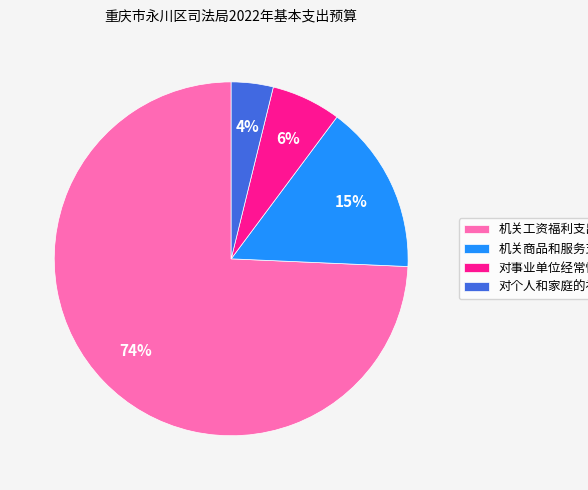

Which has a higher value, 对事业单位经常性补助 or 机关工资福利支出?

机关工资福利支出